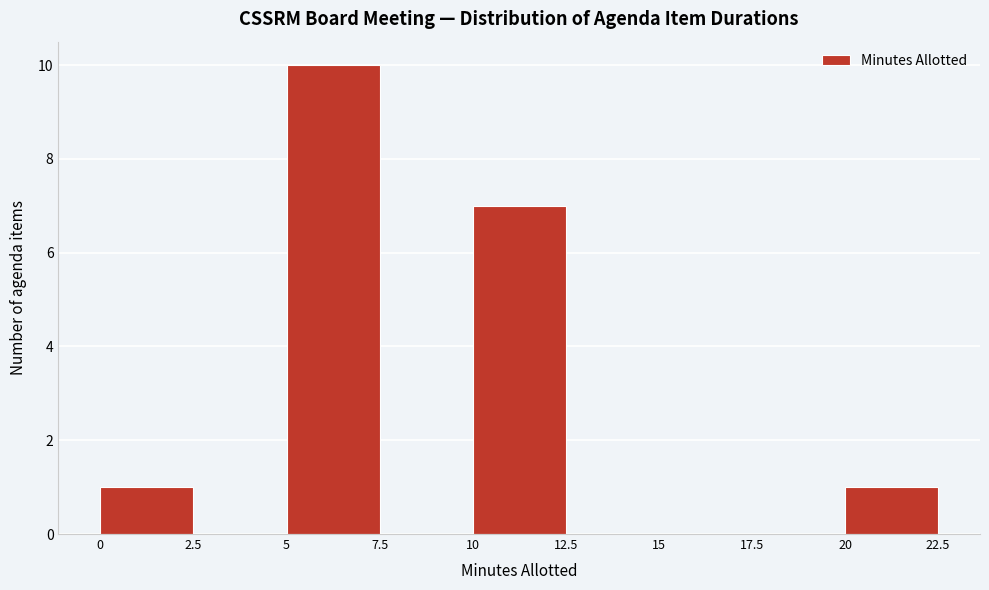

Which range on the x-axis has the tallest bar?

5 to 7.5